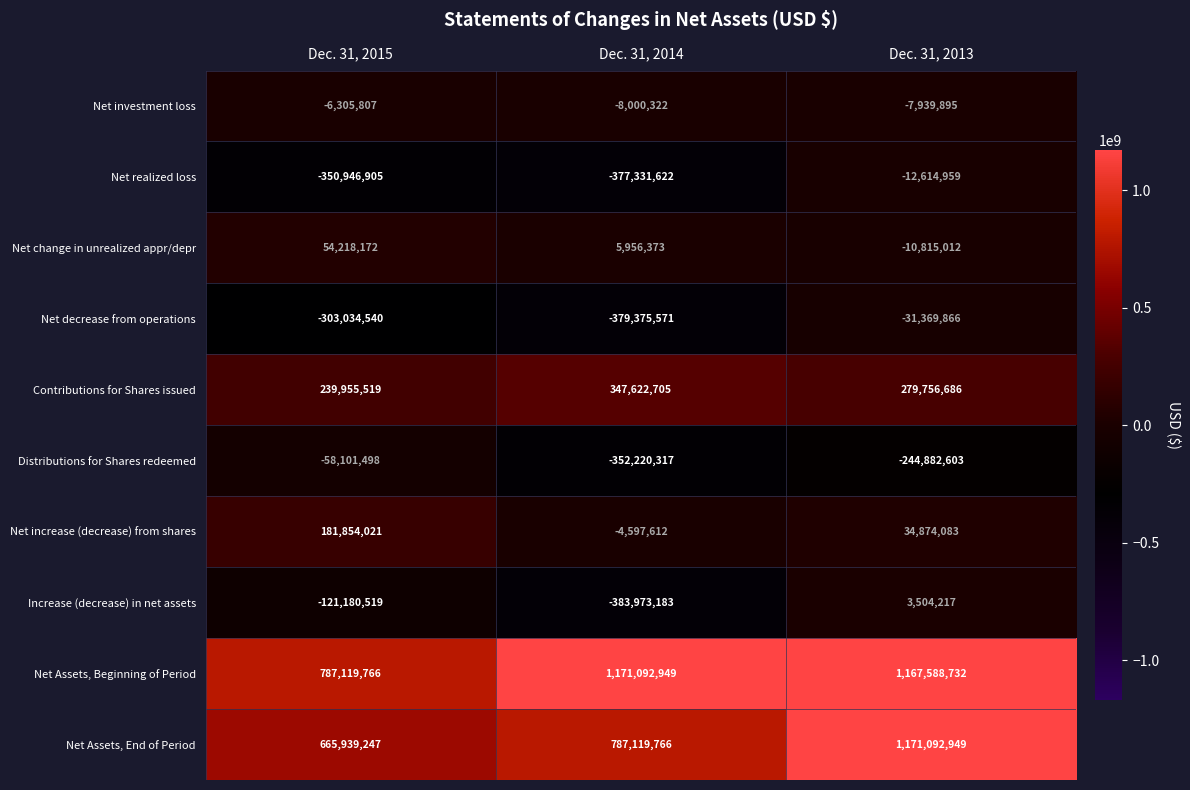

What is the total value across all series at Dec. 31, 2015?

1089517456